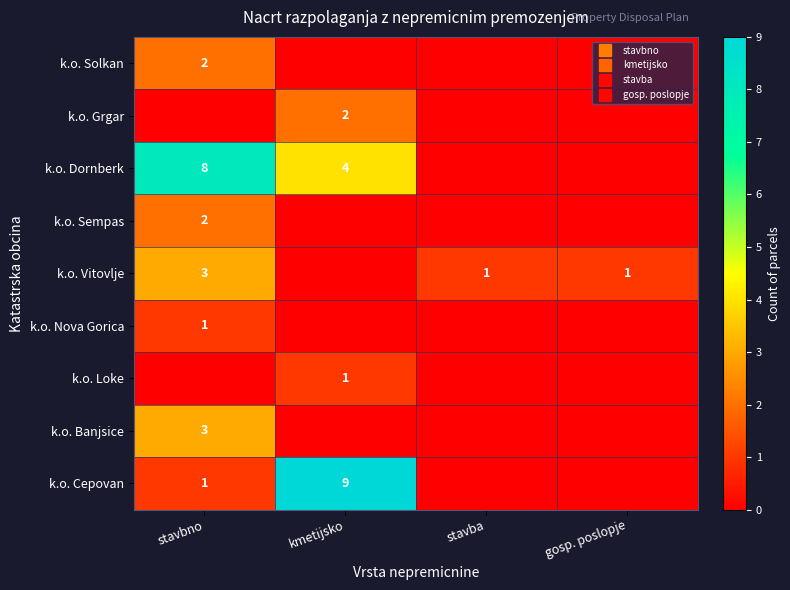

Which category has the highest value across all series?

kmetijsko